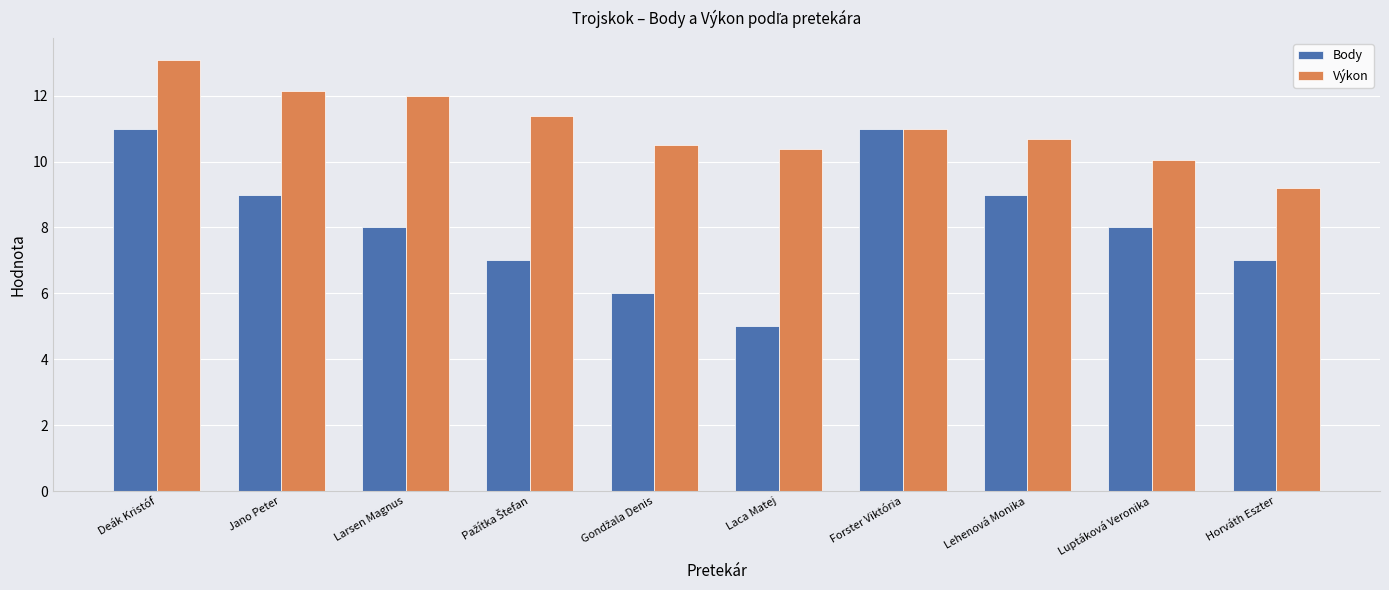

What is the average value of the Výkon series?

11.0